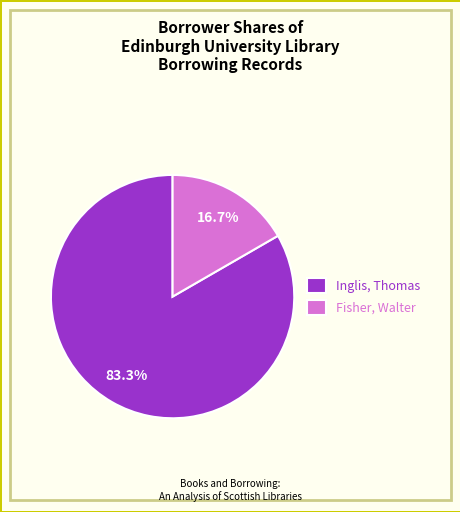

How many slices are in this pie chart?

2